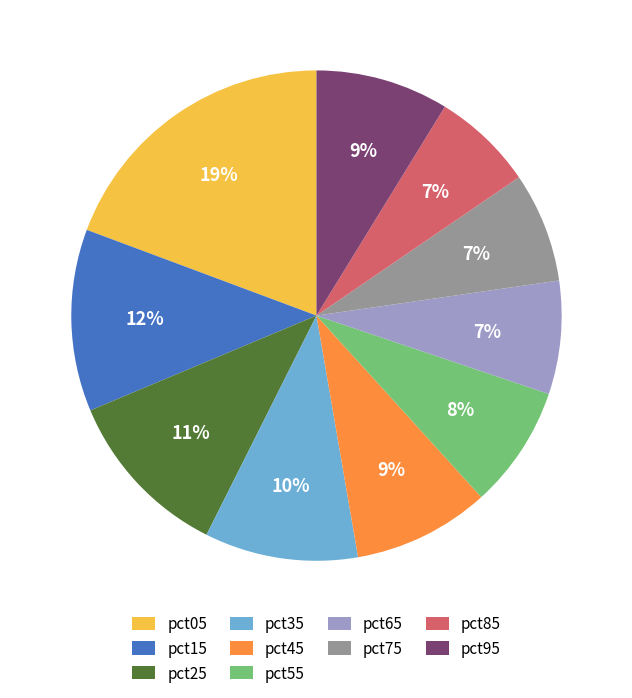

To the nearest percent, what is the combined percentage of pct65 and pct45?

16%